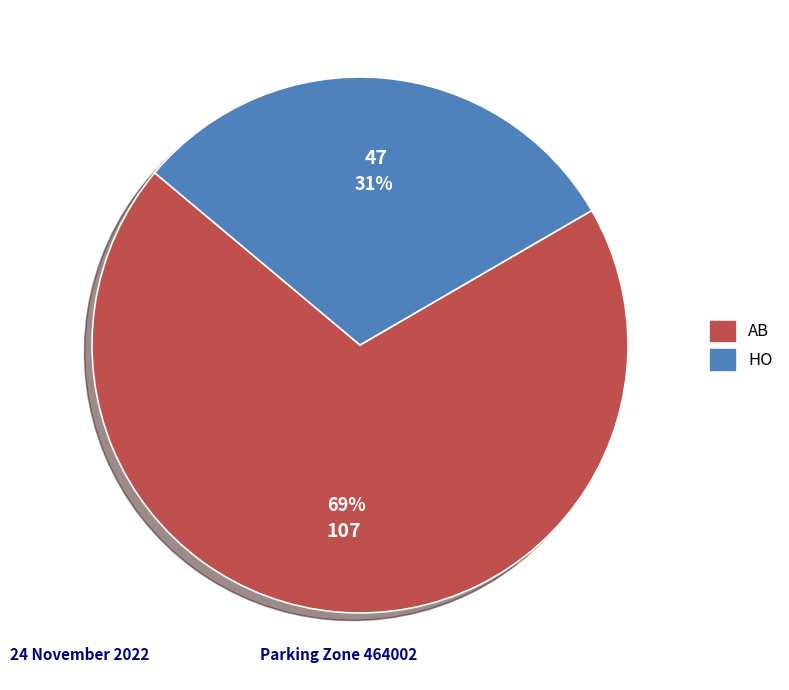

Rank the categories by value from highest to lowest.

AB, HO